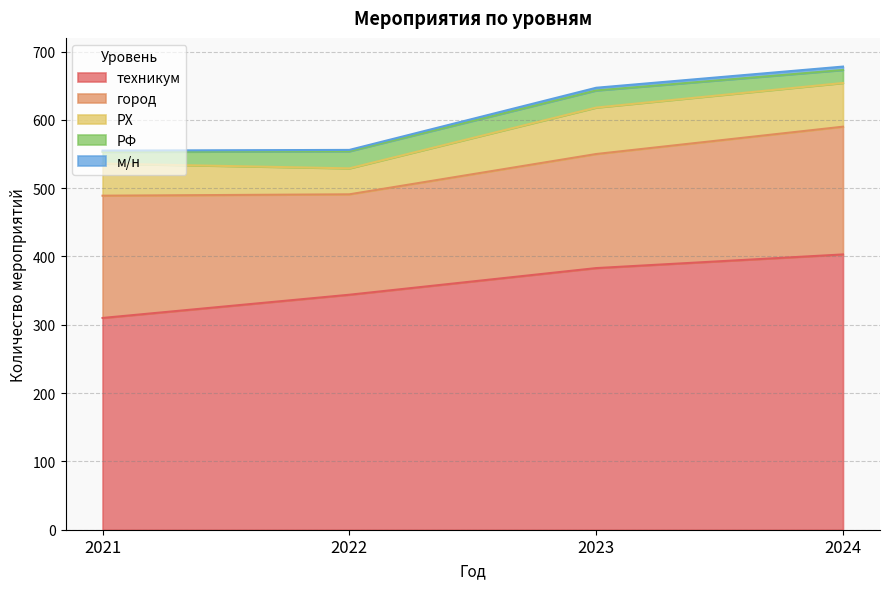

Does the chart display data point markers on the line(s)?

No